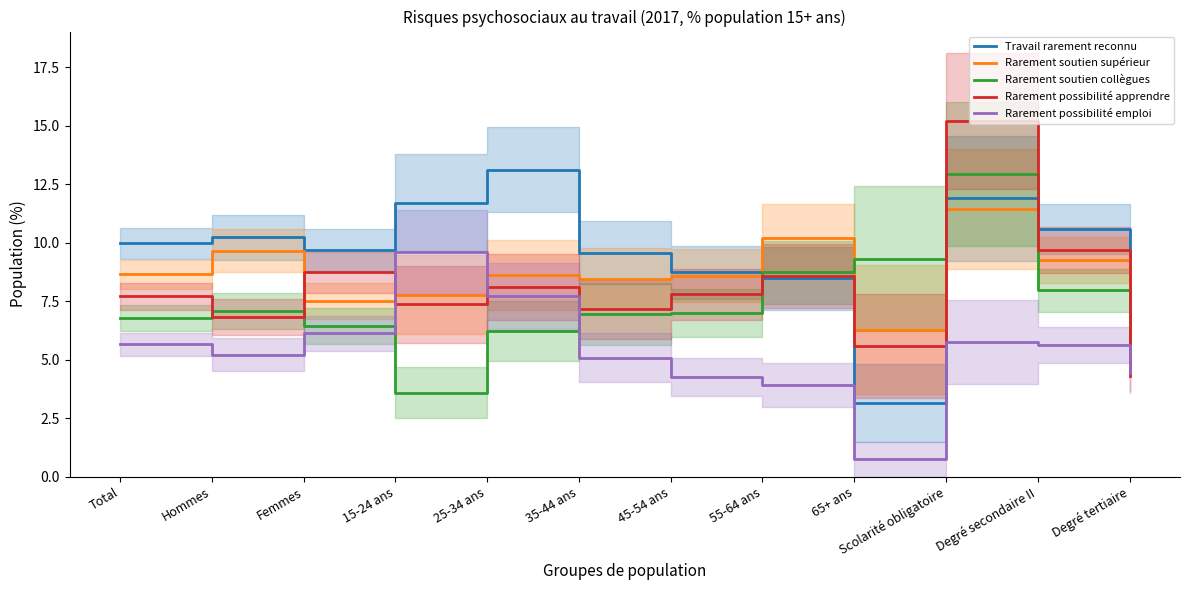

Is this an area chart (filled region under the line)?

No